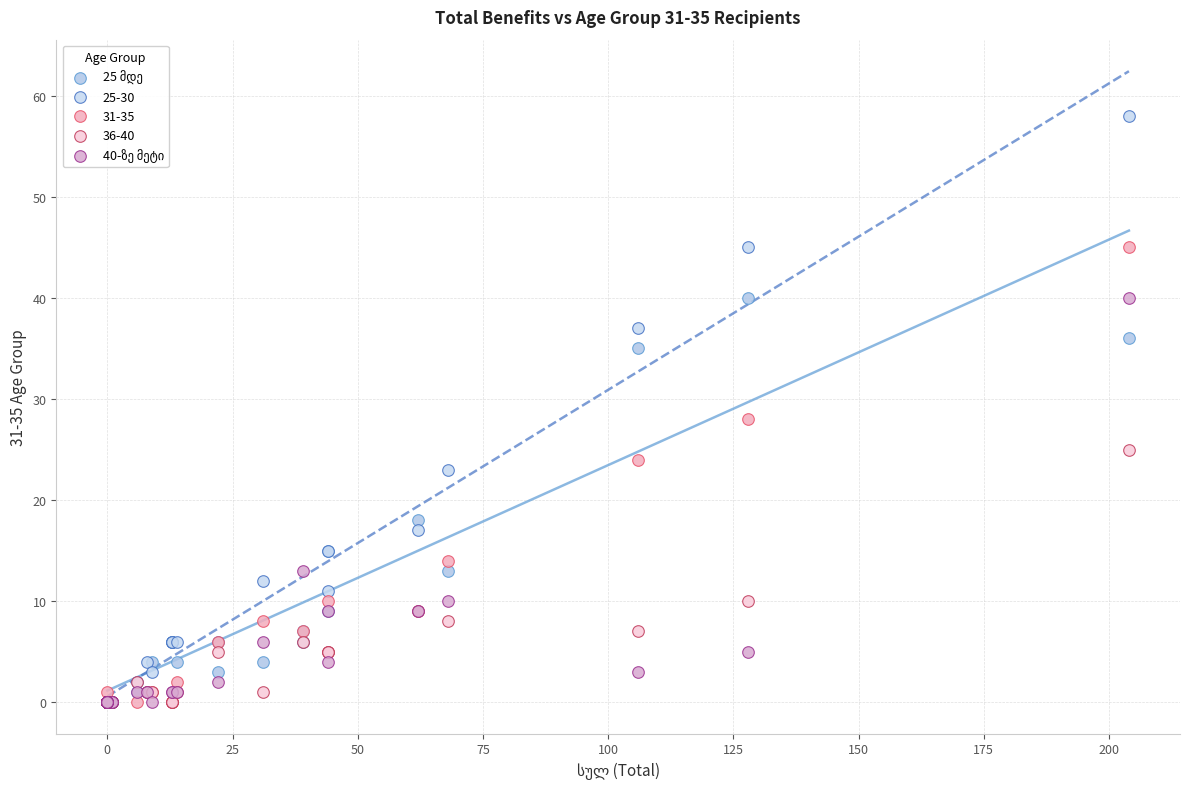

Across all series, what Y value is closest to 29?

28